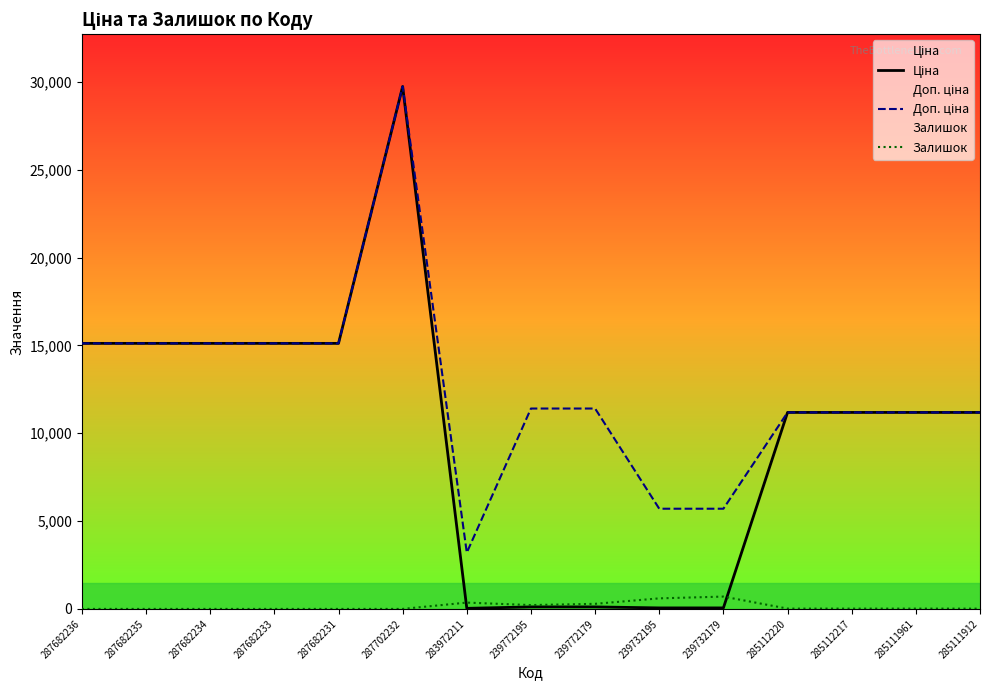

What is the difference between the highest and lowest values at 239732179?

5647.9